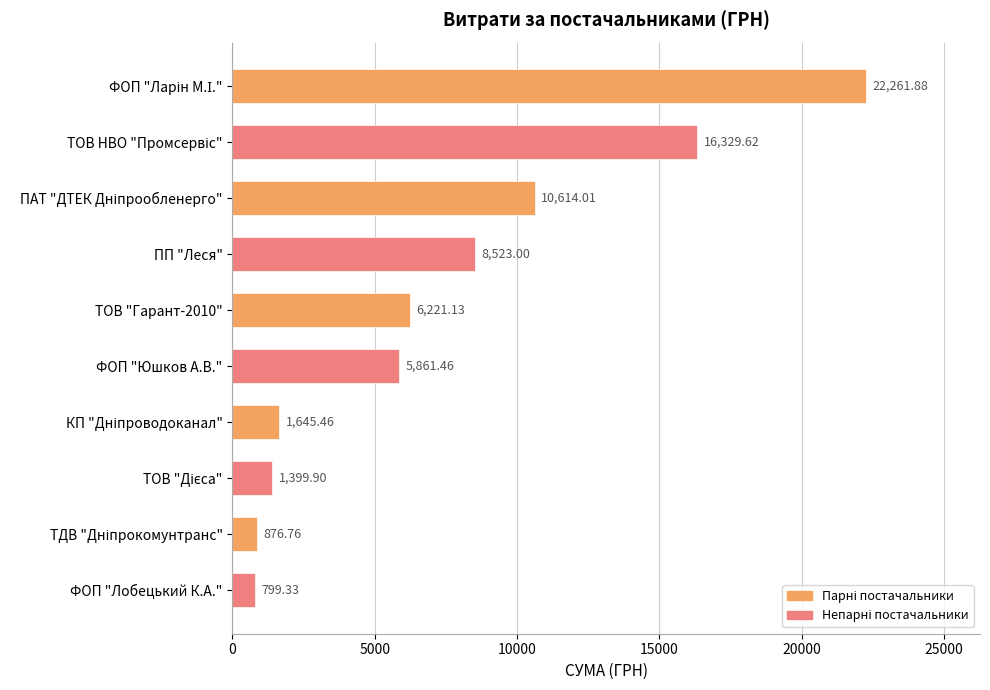

What is the label of the 6th bar from the top?

ФОП "Юшков А.В."